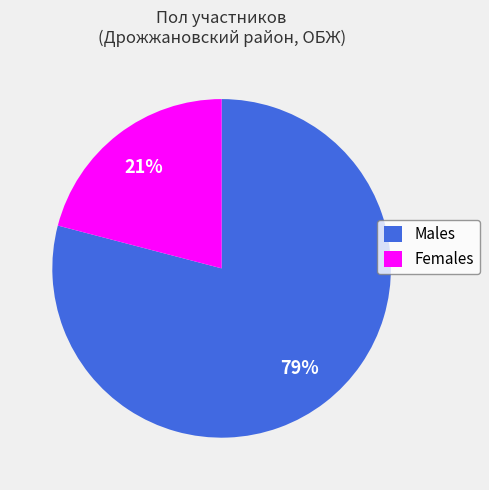

To the nearest percent, what is the combined percentage of Males and Females?

100%